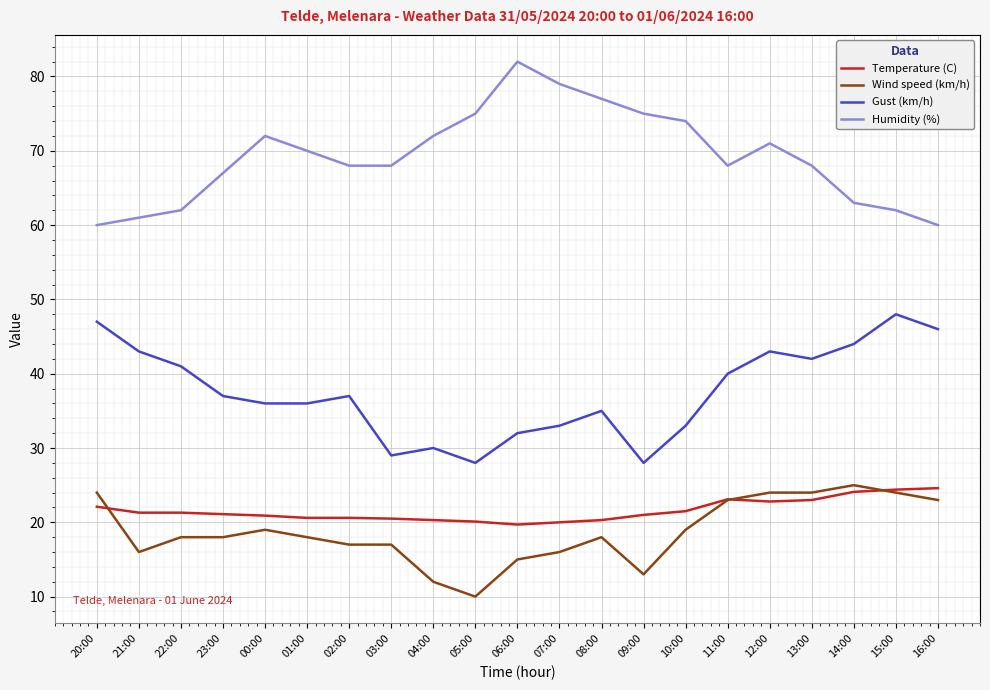

At 22:00, list the series in order from largest to smallest.

Humidity (%), Gust (km/h), Temperature (C), Wind speed (km/h)